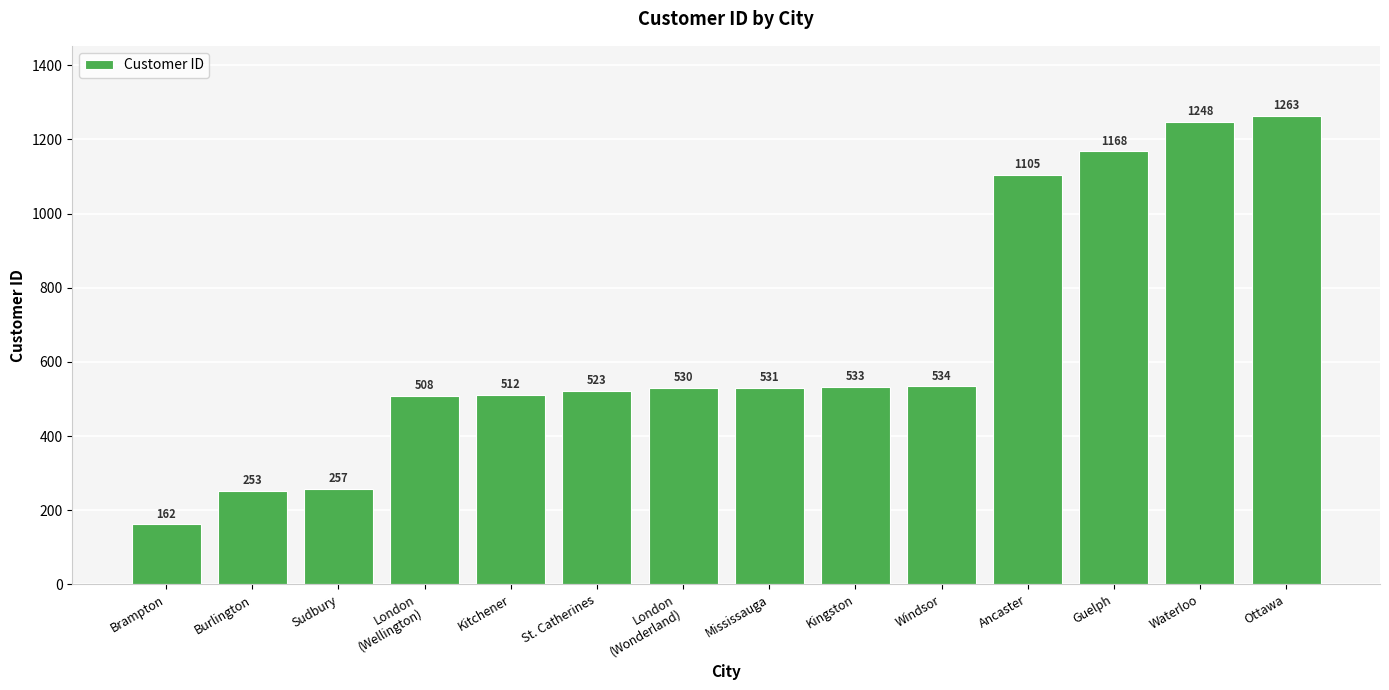

What position from the left is Waterloo?

13